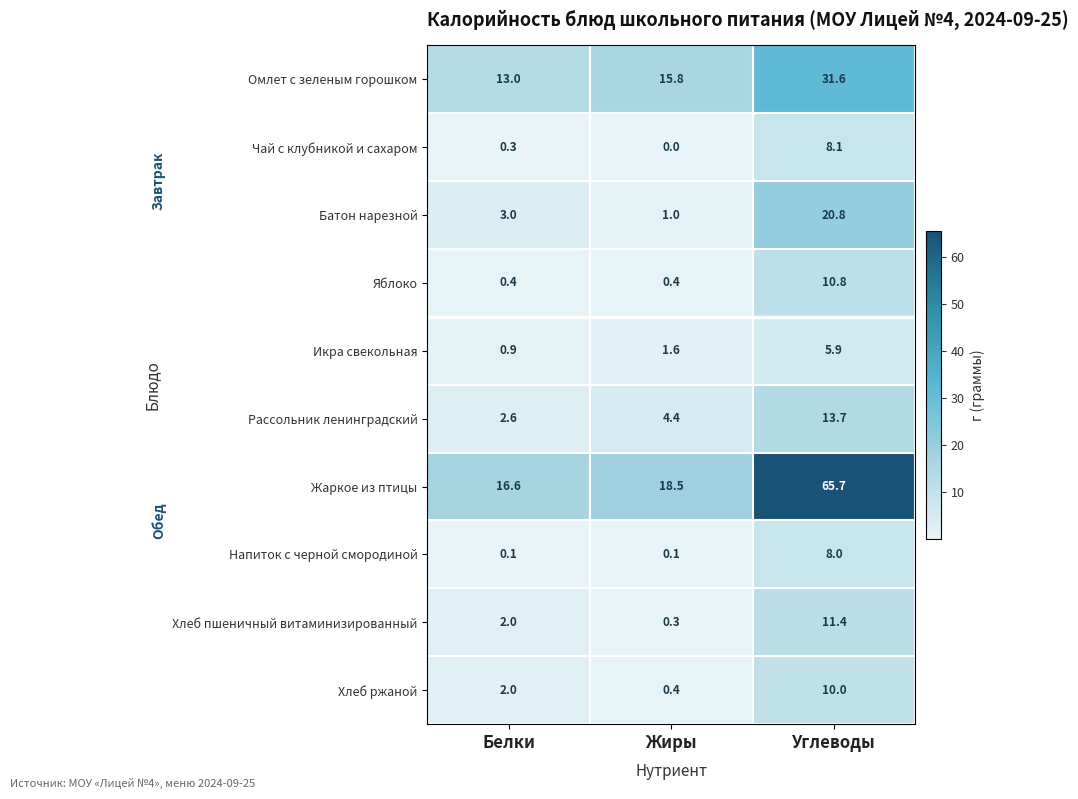

Rank the categories by Жаркое из птицы value from highest to lowest.

Углеводы, Жиры, Белки